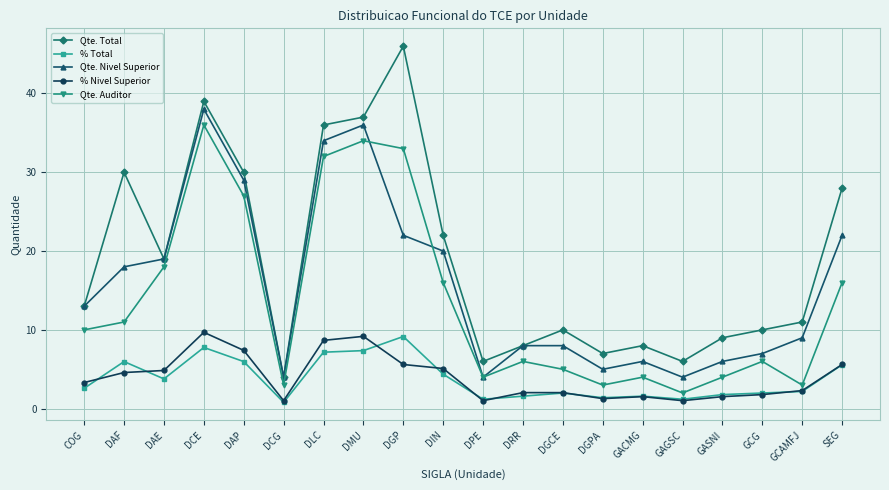

What is the value of the Qte. Total point at the 18th from the left?

10.0